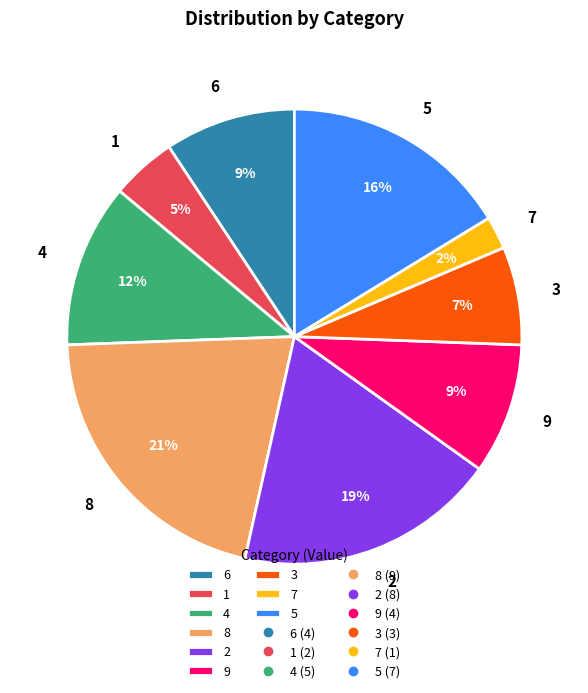

Which has a higher value, 3 or 5?

5